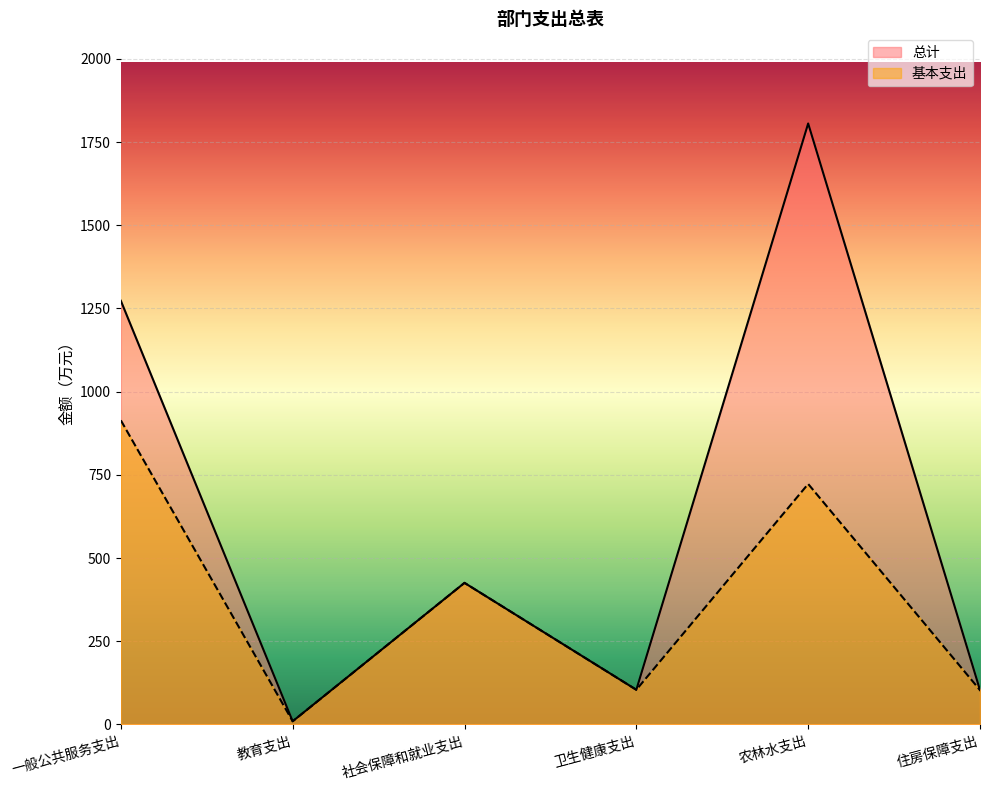

How many distinct data groups are displayed?

2